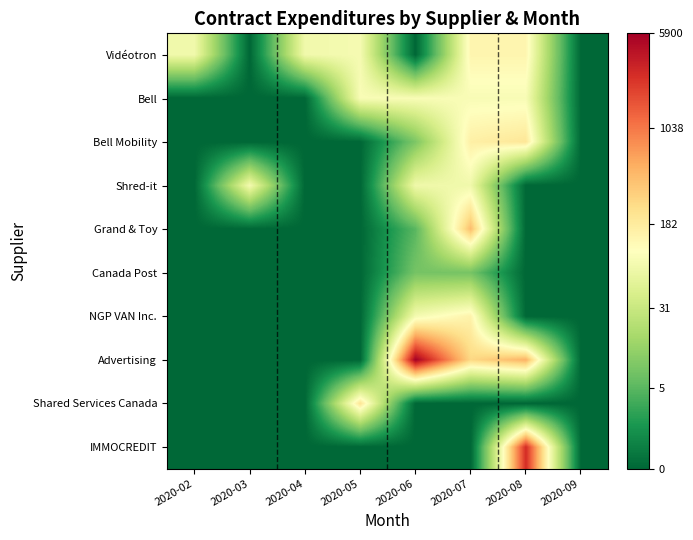

How many series are shown in this chart?

10